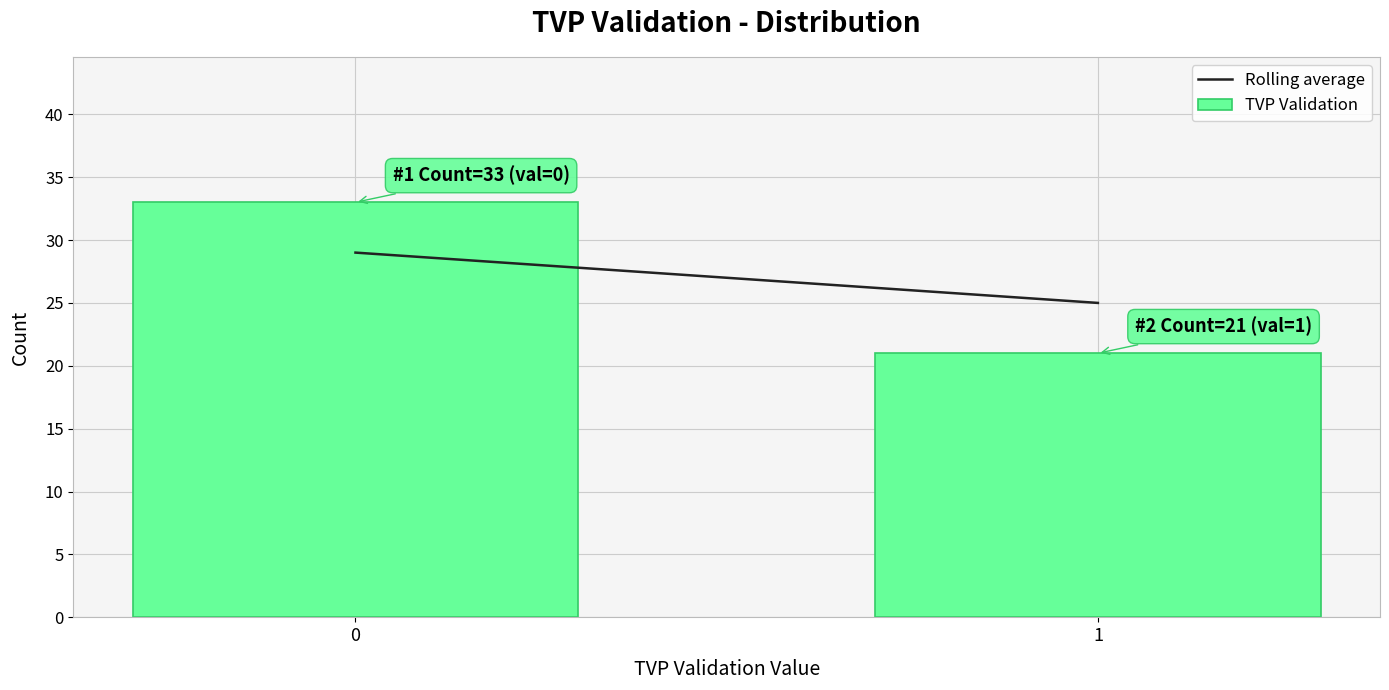

Reading right to left, transcribe all the data shown in this chart.

21	33